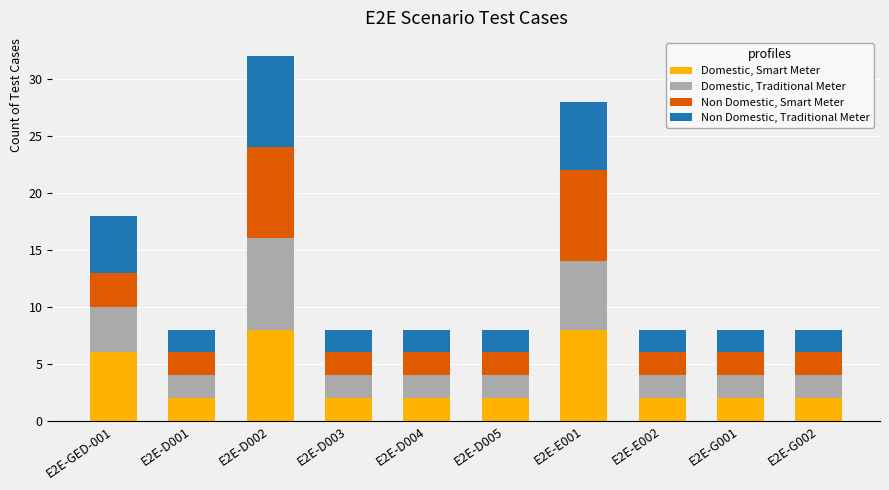

At which category is the sum across all series the highest?

E2E-D002